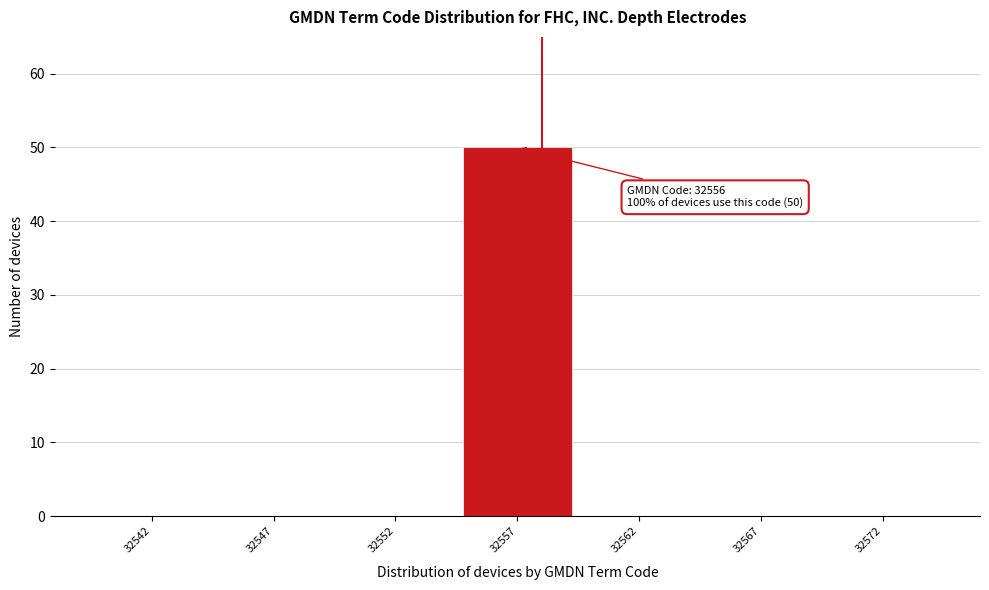

Reading right to left, extract all data points from this chart.

32572=0	32567=0	32562=0	32557=50	32552=0	32547=0	32542=0